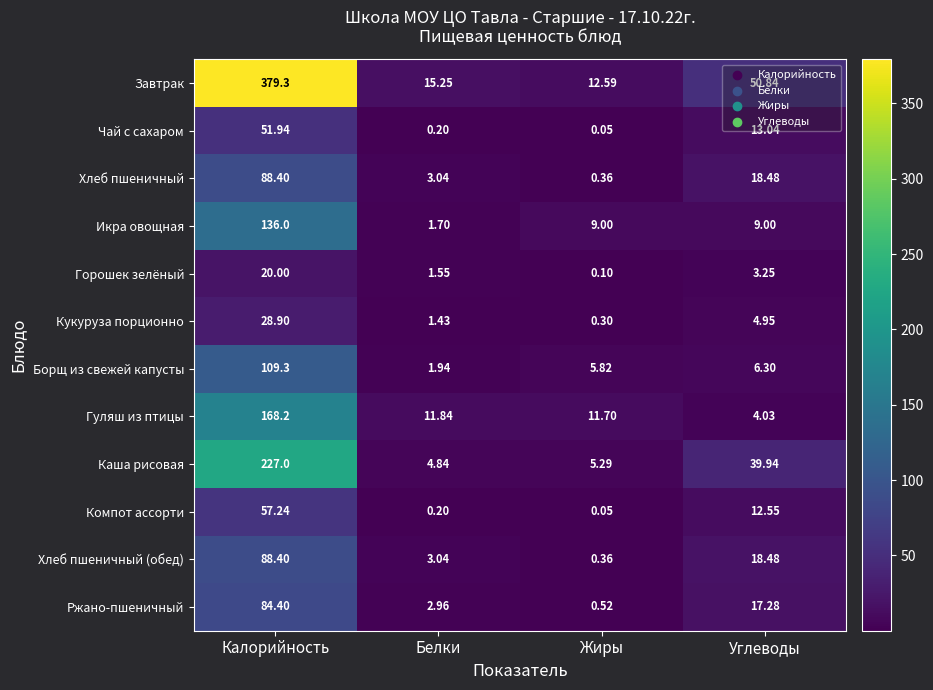

At which category is the sum across all series the highest?

Калорийность